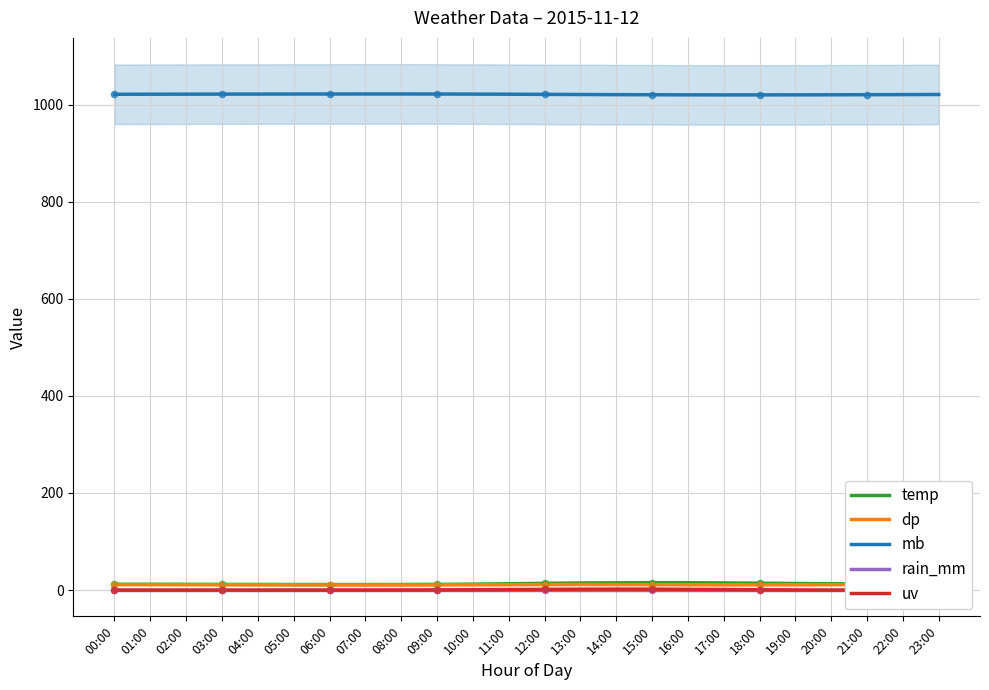

What are all the series names shown in the legend?

temp, dp, mb, rain_mm, uv